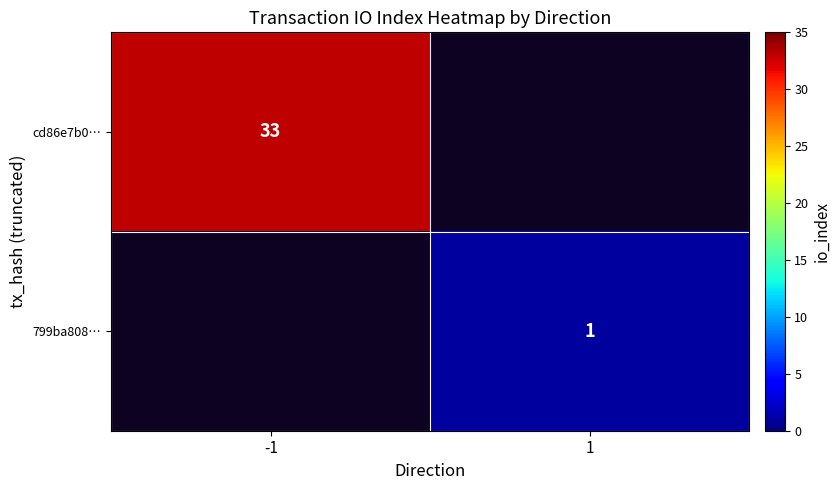

Is it true that 799ba808… equals 1 at 1?

True